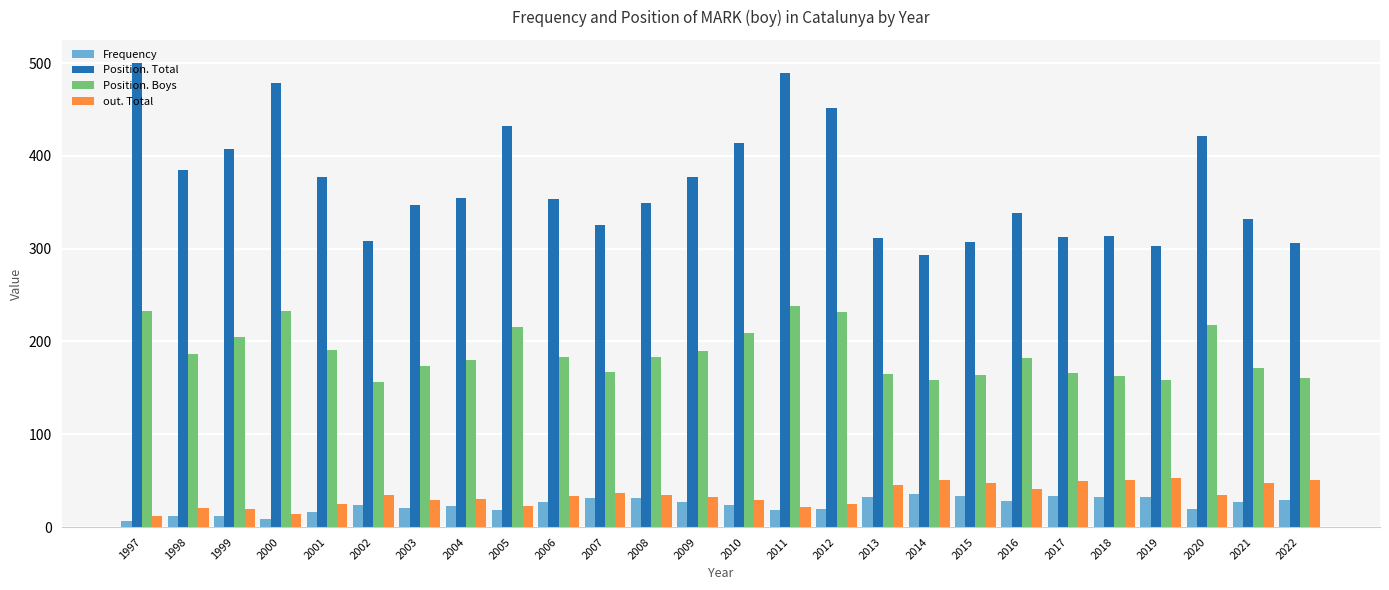

What is the sum of all Position. Total values?

9587